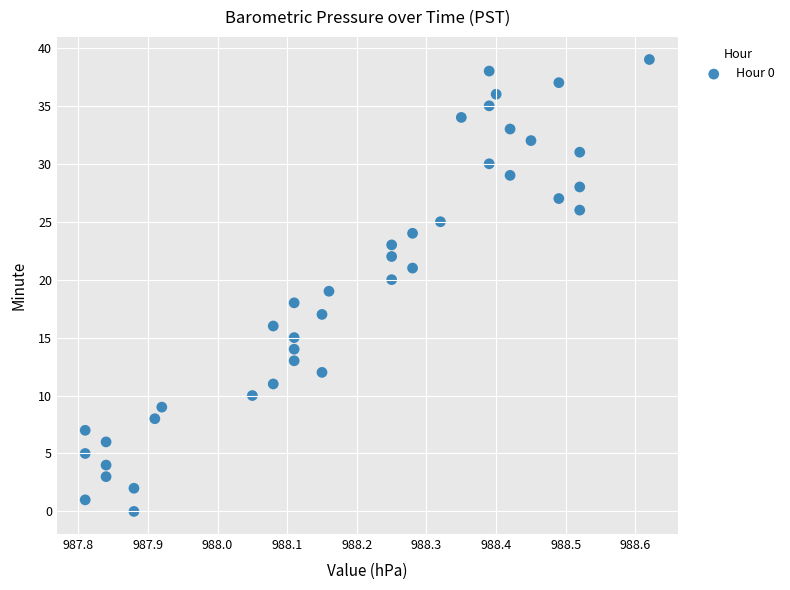

What is the range of Y values (max minus min)?

39